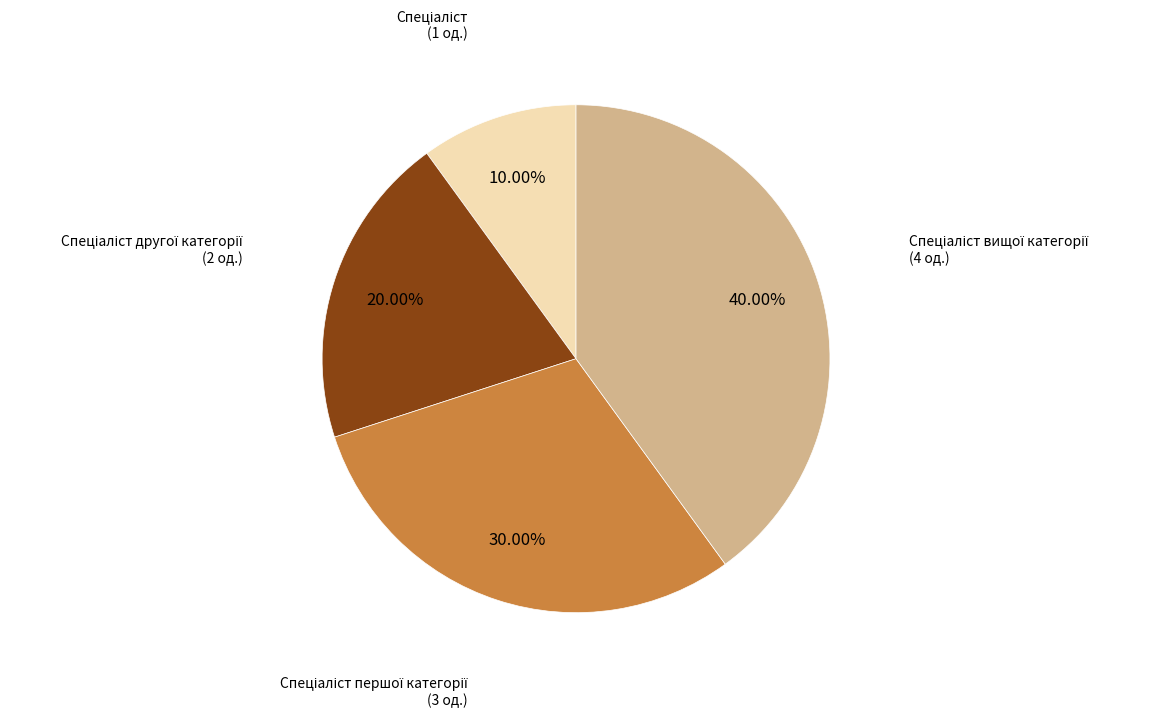

Does any single category account for the majority?

No